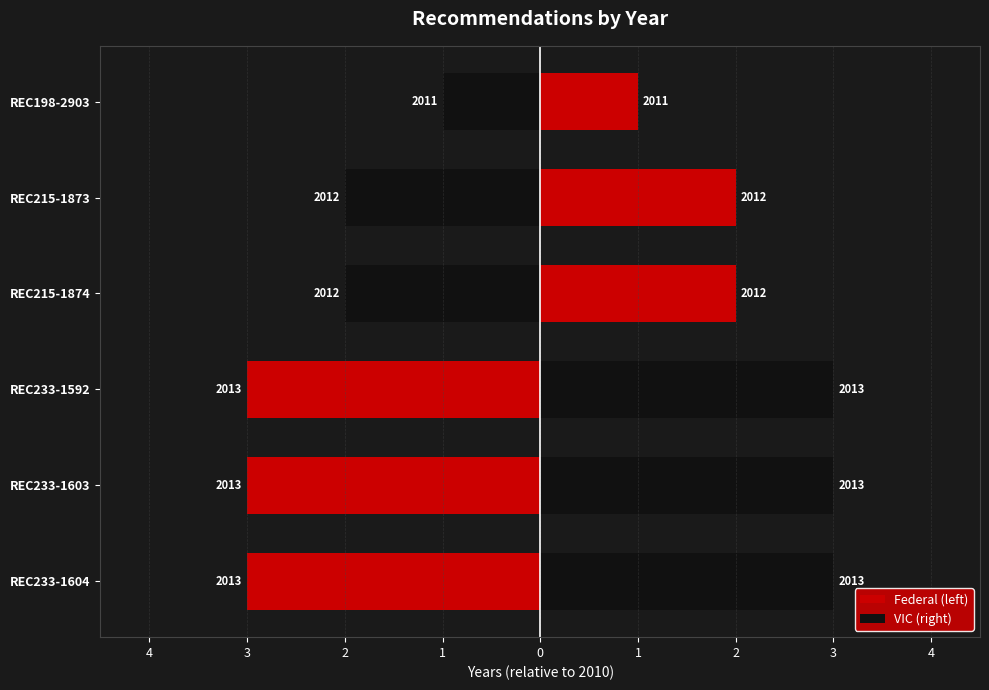

The VIC (right) series shows 2 at REC215-1874. True or false?

True